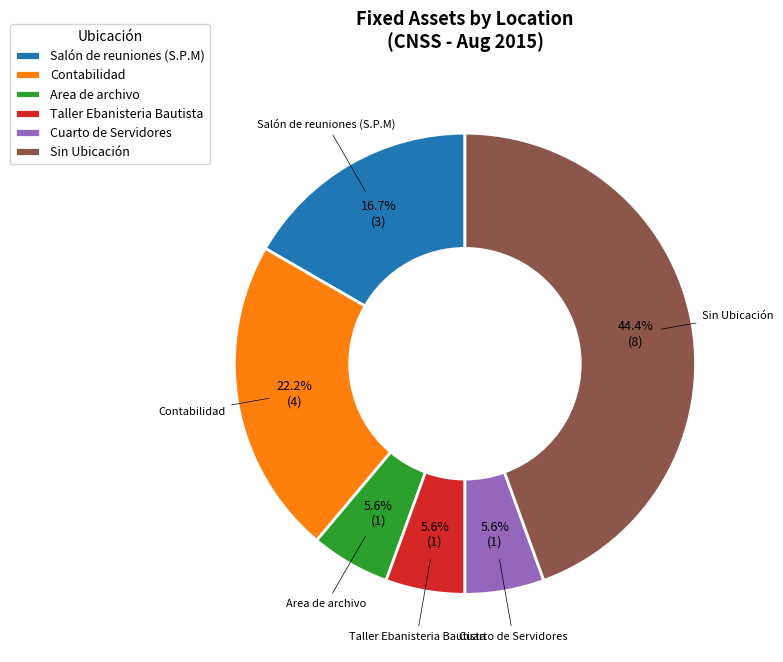

Which category has the biggest portion of the pie?

Sin Ubicación